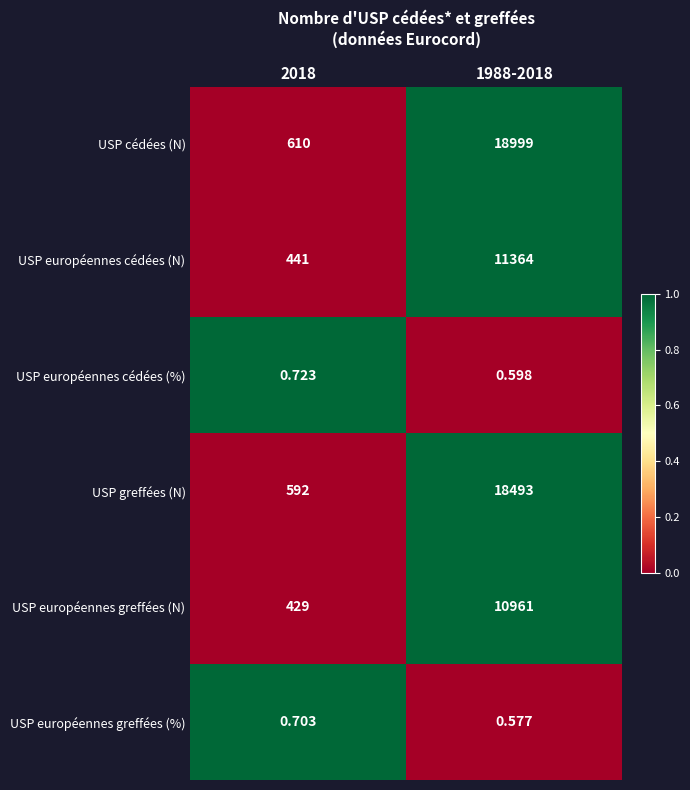

At which category is the sum across all series the highest?

1988-2018